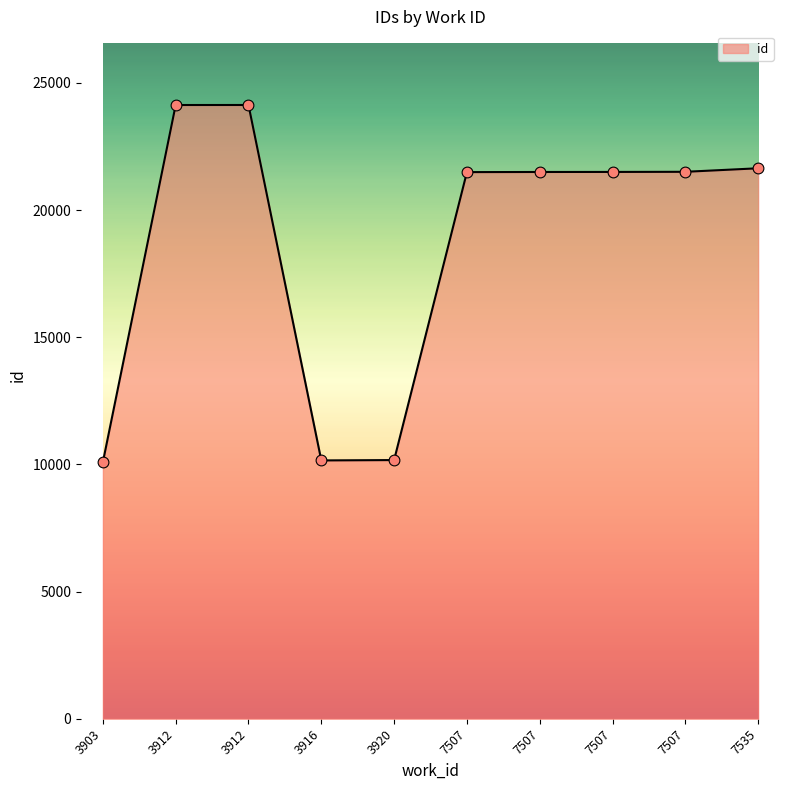

What is the change in value from 7507 to 7535?

+139